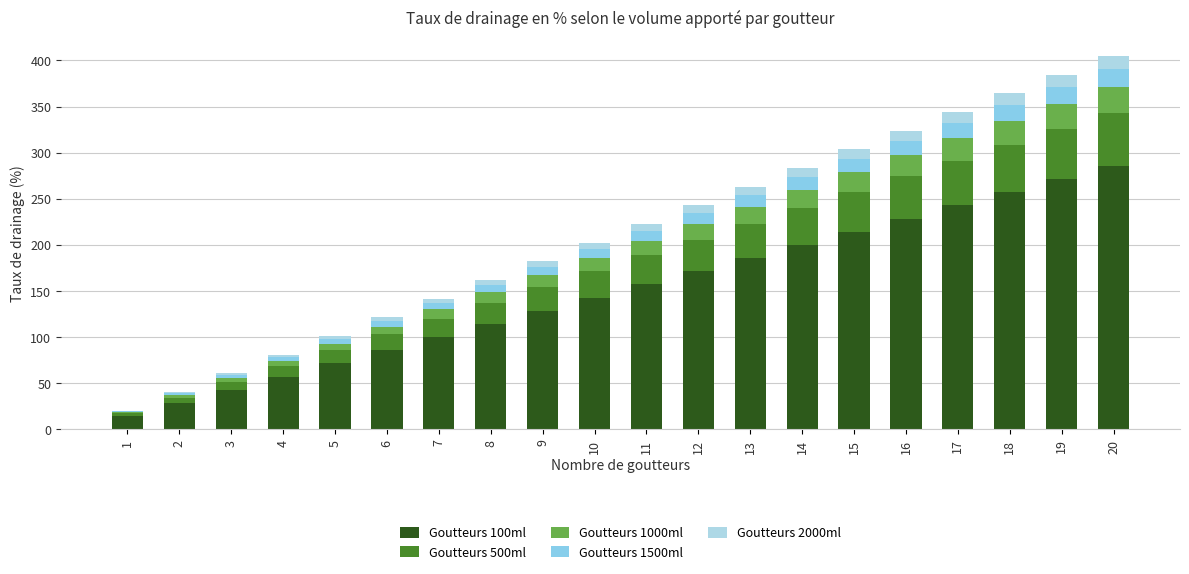

What are all the series names shown in the legend?

Goutteurs 100ml, Goutteurs 500ml, Goutteurs 1000ml, Goutteurs 1500ml, Goutteurs 2000ml